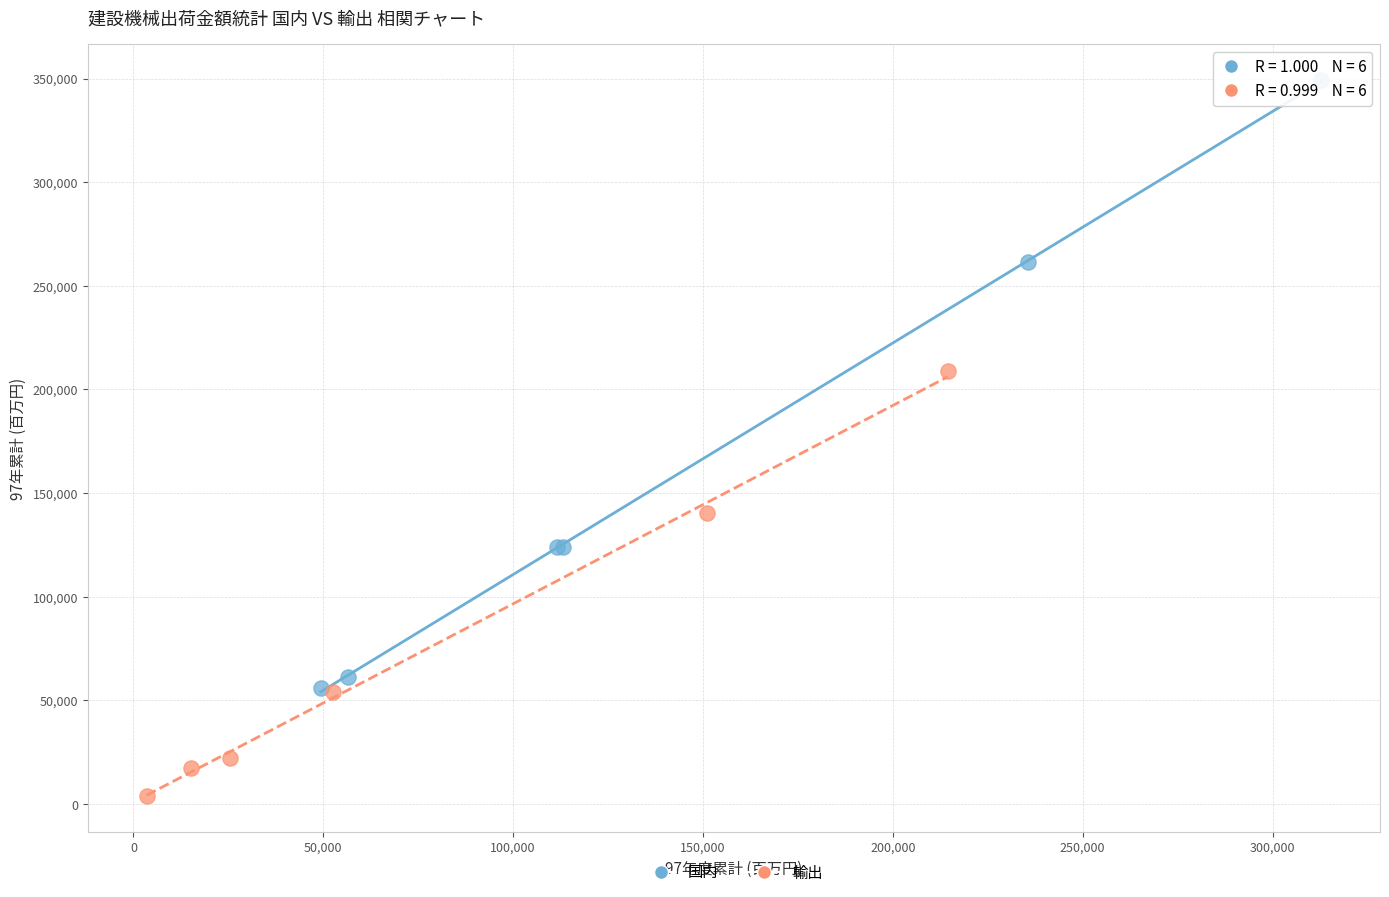

Which series contains the highest Y value?

国内